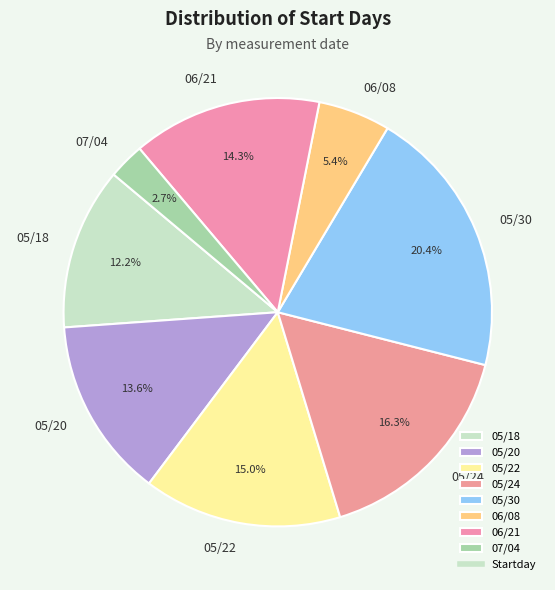

Is the sum of 06/21 and 06/08 greater than half?

No